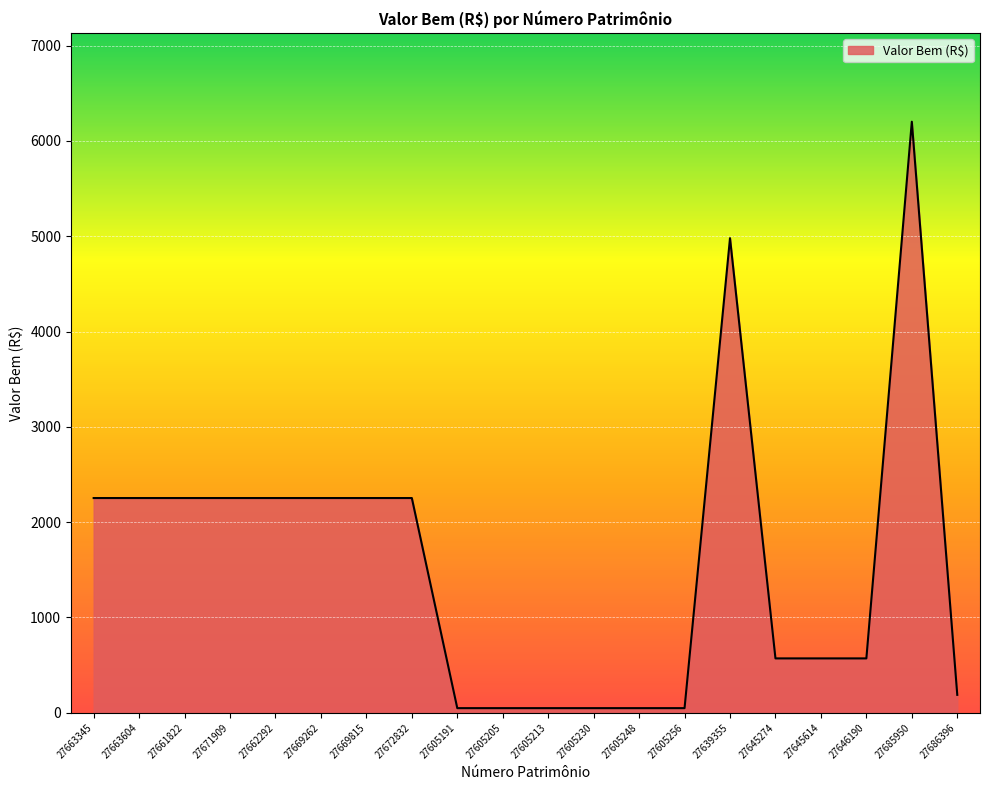

What position from the right is 27605205?

11